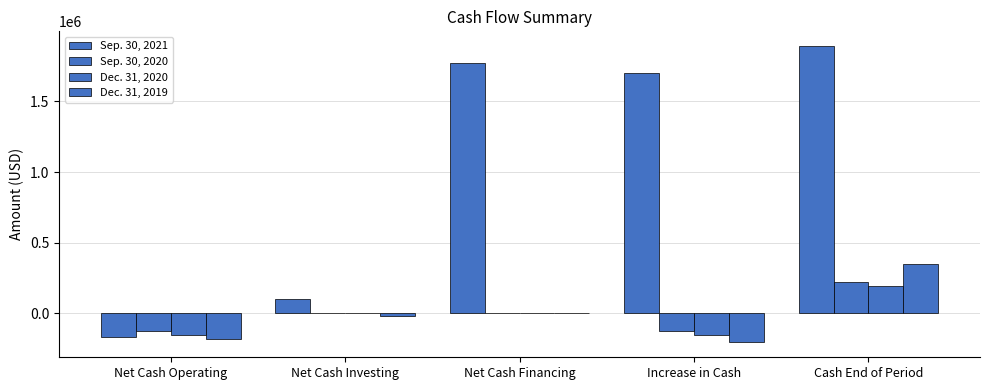

What is the difference between the Dec. 31, 2020 values at Increase in Cash and Cash End of Period?

346260